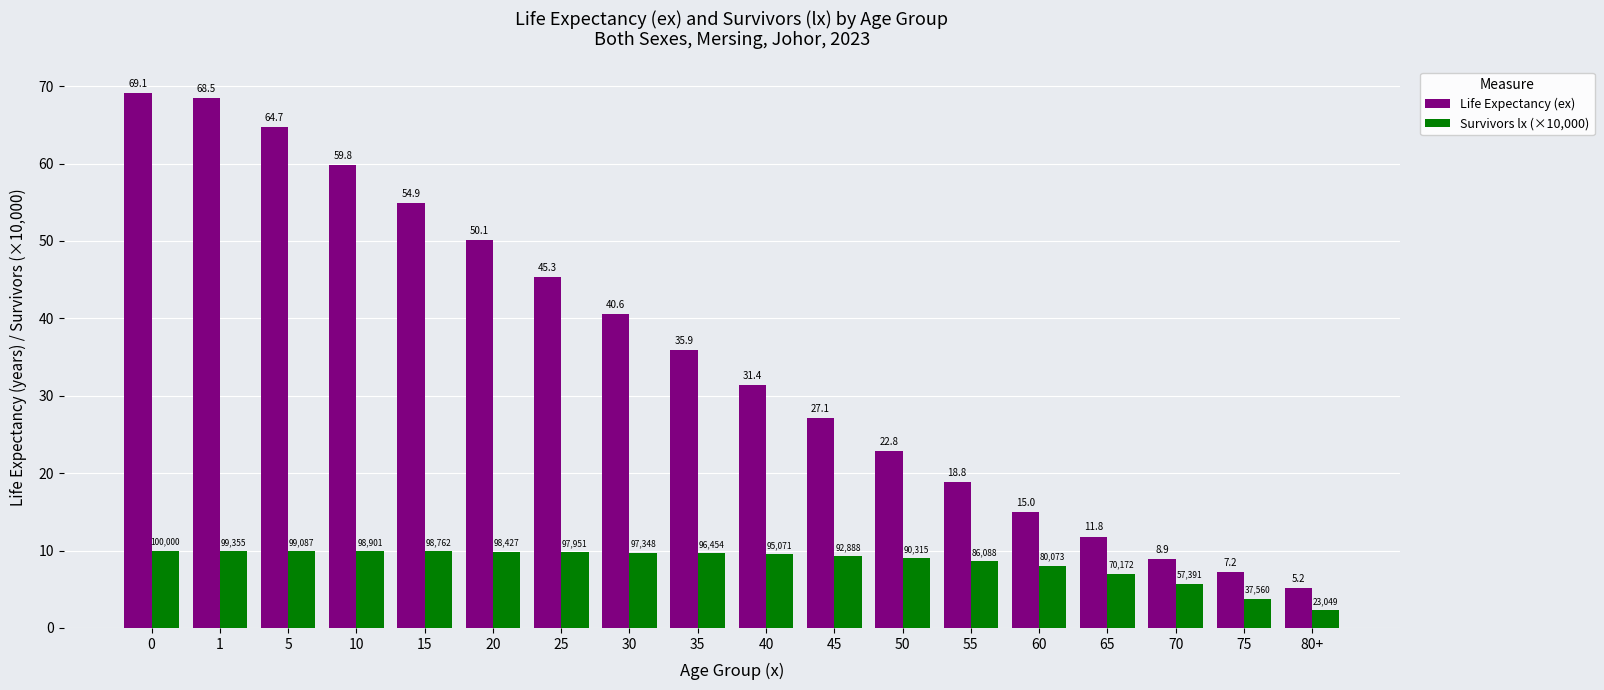

What is the approximate value of Life Expectancy (ex) at 60?

15.0